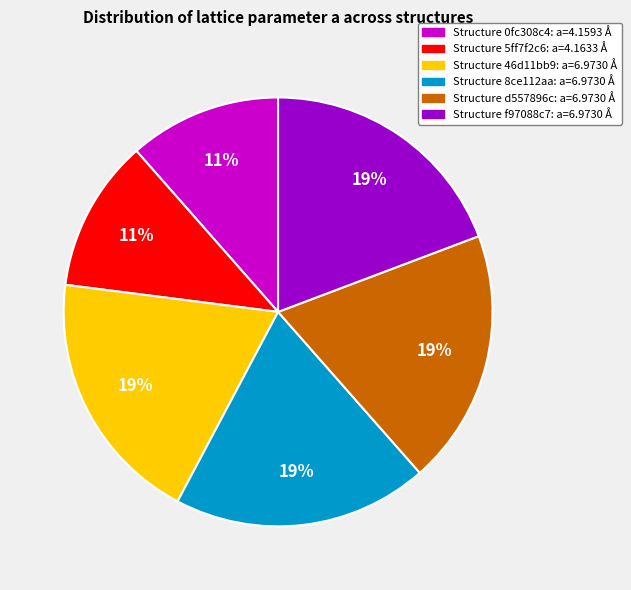

To the nearest percent, what is the average slice percentage?

17%